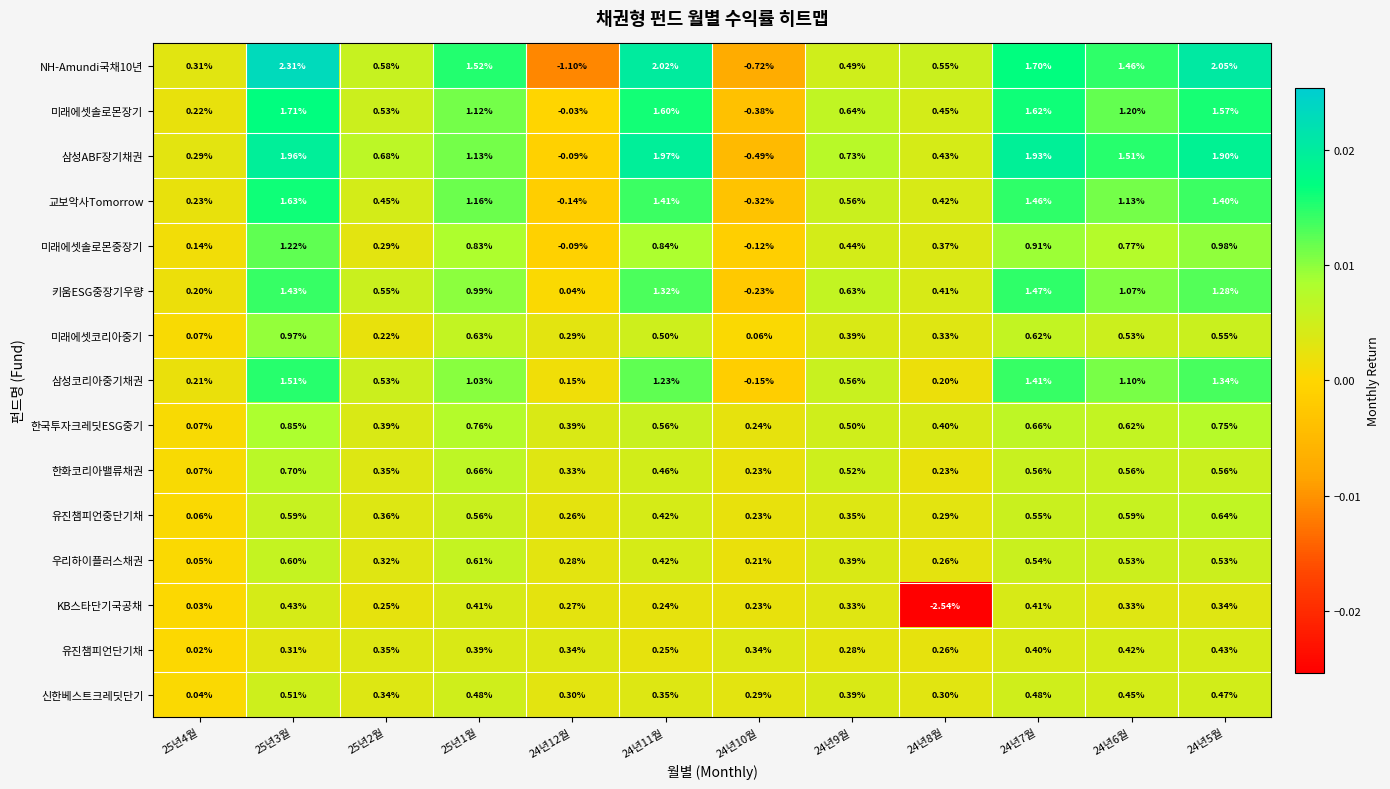

How many data points does each series have?

12